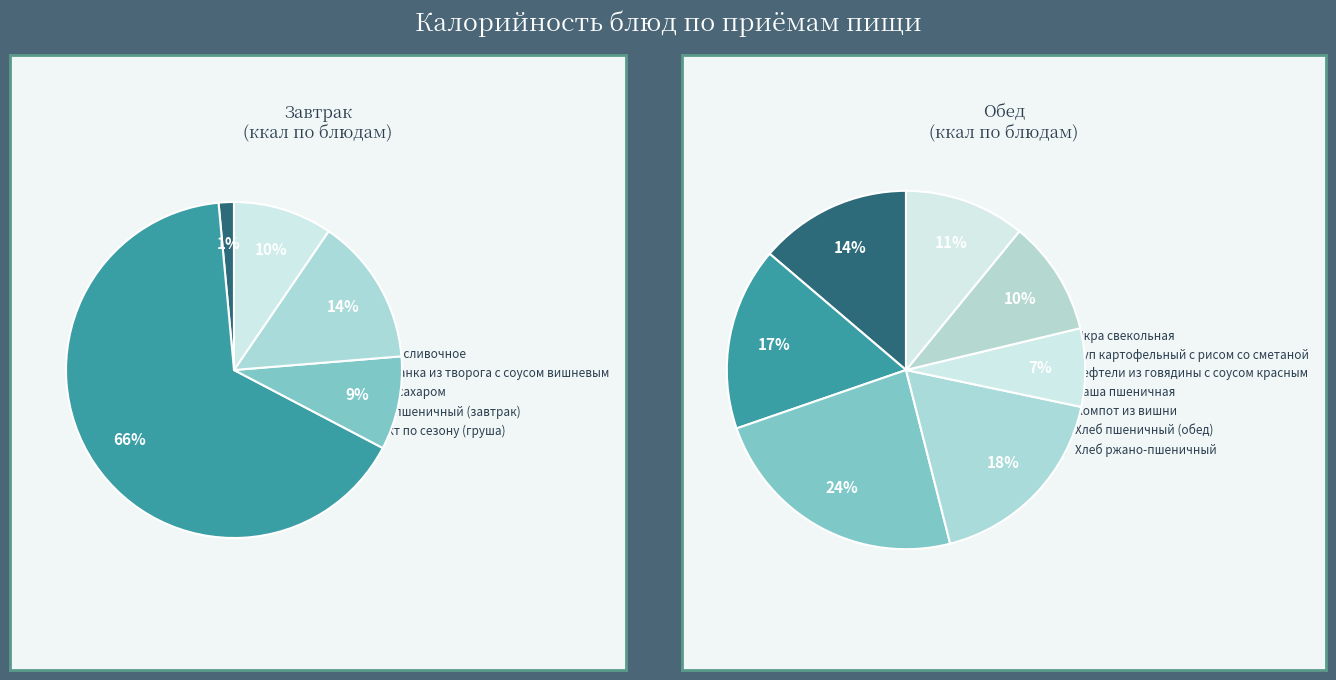

What portion of the pie excludes Чай с сахаром?

91.0%